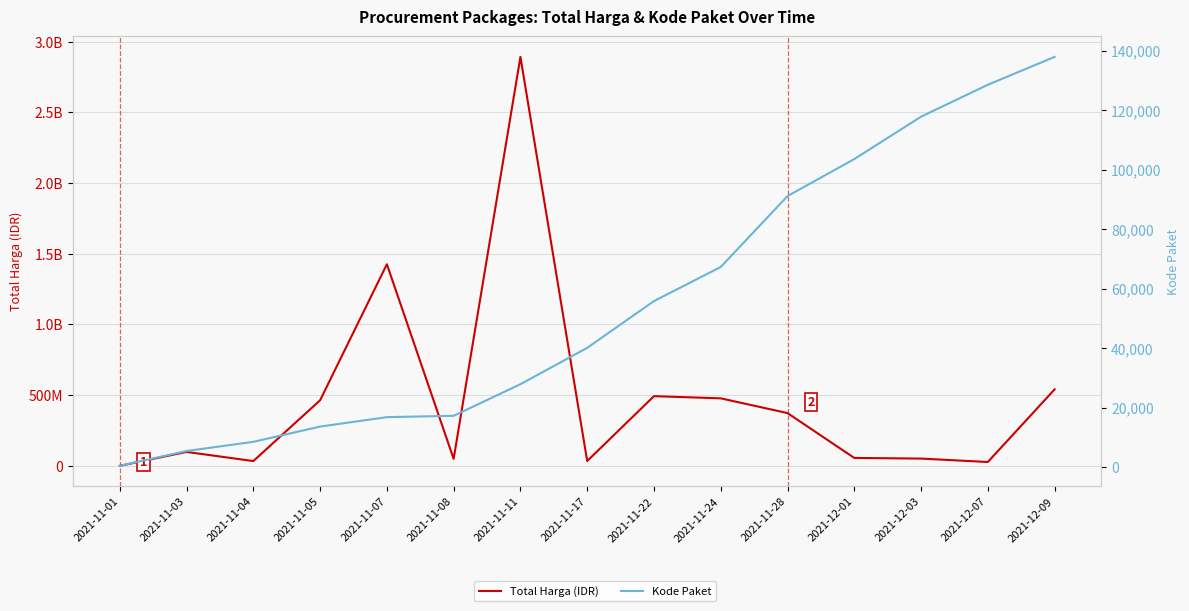

Reading left to right, list all the values displayed in this chart.

Total Harga (IDR): 2021-11-01=333600	2021-11-03=98772570	2021-11-04=34000000	2021-11-05=464002100	2021-11-07=1425867900	2021-11-08=49730040	2021-11-11=2892122000	2021-11-17=34292000	2021-11-22=493000000	2021-11-24=477600000	2021-11-28=373404000	2021-12-01=56152800	2021-12-03=51601000	2021-12-07=27412000	2021-12-09=541071000
Kode Paket: 2021-11-01=464	2021-11-03=5449	2021-11-04=8530	2021-11-05=13652	2021-11-07=16823	2021-11-08=17272	2021-11-11=27891	2021-11-17=40112	2021-11-22=55826	2021-11-24=67279	2021-11-28=91101	2021-12-01=103541	2021-12-03=117783	2021-12-07=128516	2021-12-09=137876